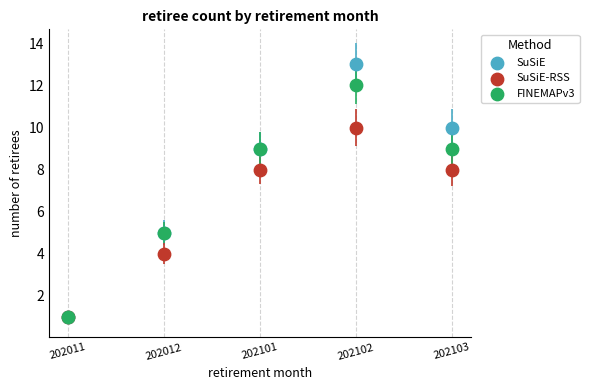

What are all the series names shown in the legend?

SuSiE, SuSiE-RSS, FINEMAPv3